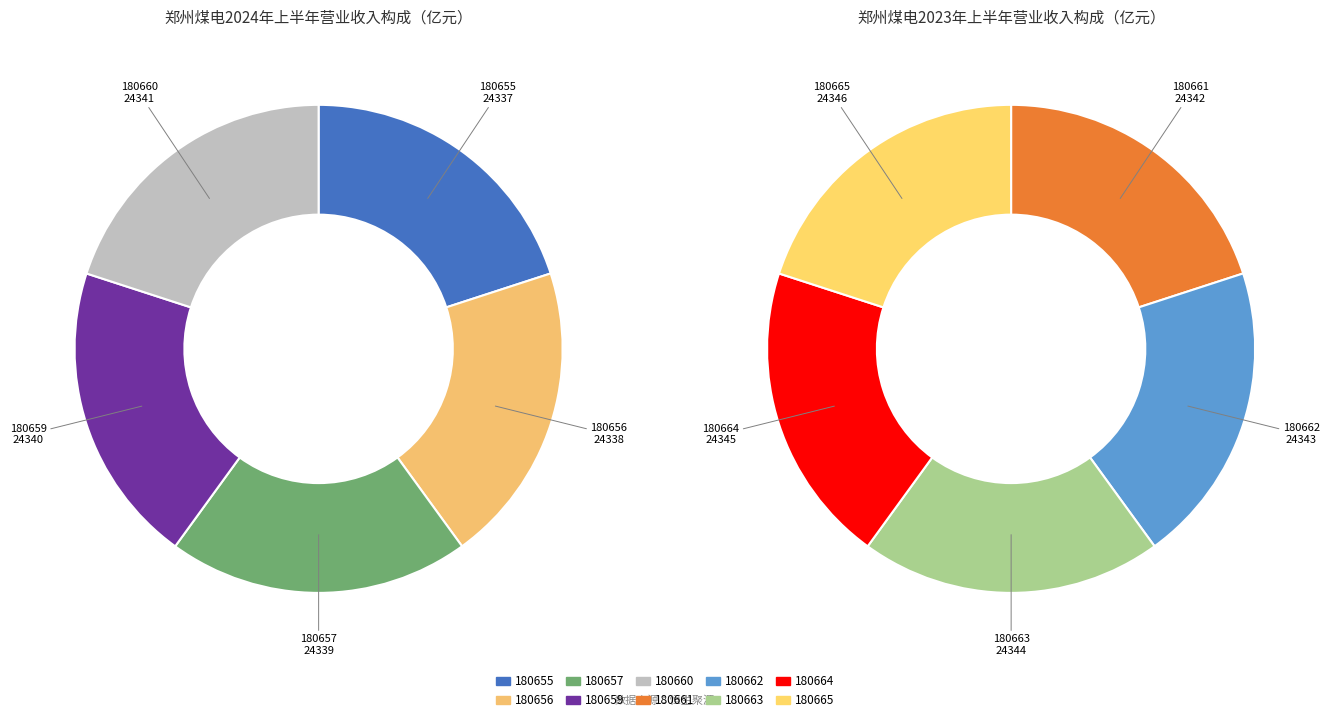

Rank the categories by value from highest to lowest.

180665, 180664, 180663, 180662, 180661, 180660, 180659, 180657, 180656, 180655